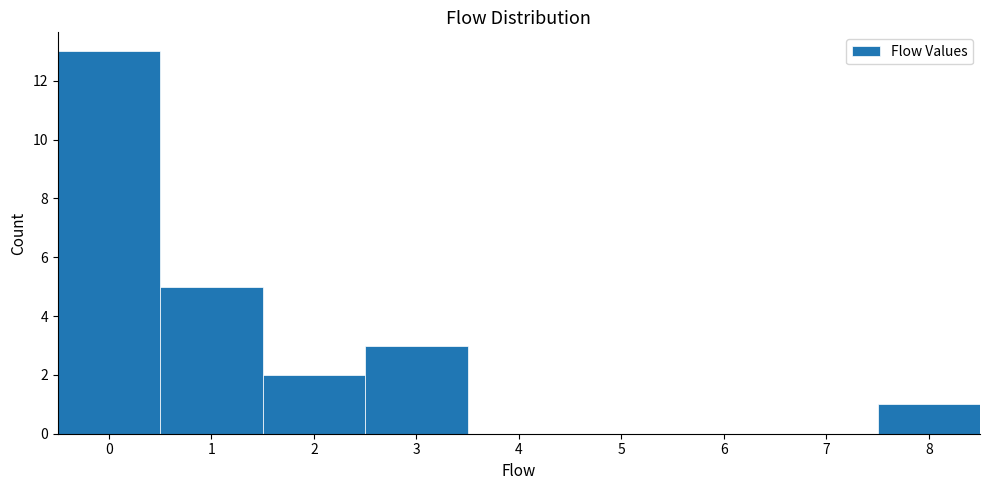

Over which range of the x-axis is the bar tallest?

-0.5 to 0.5